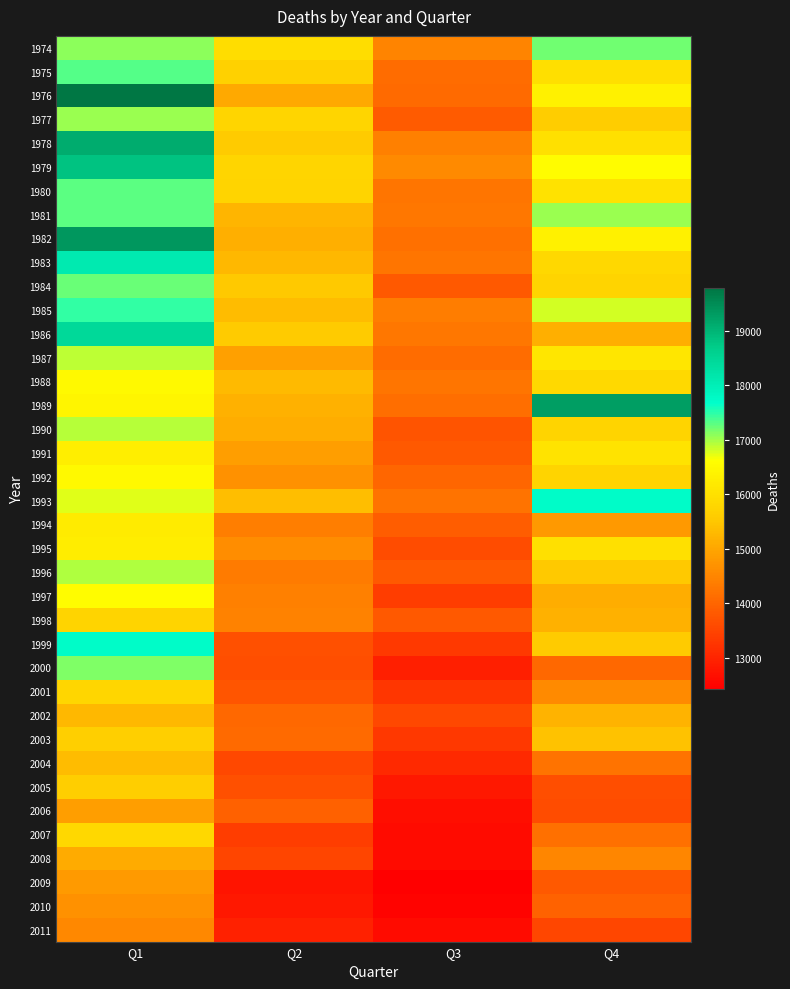

At which category is the sum across all series the highest?

Q1